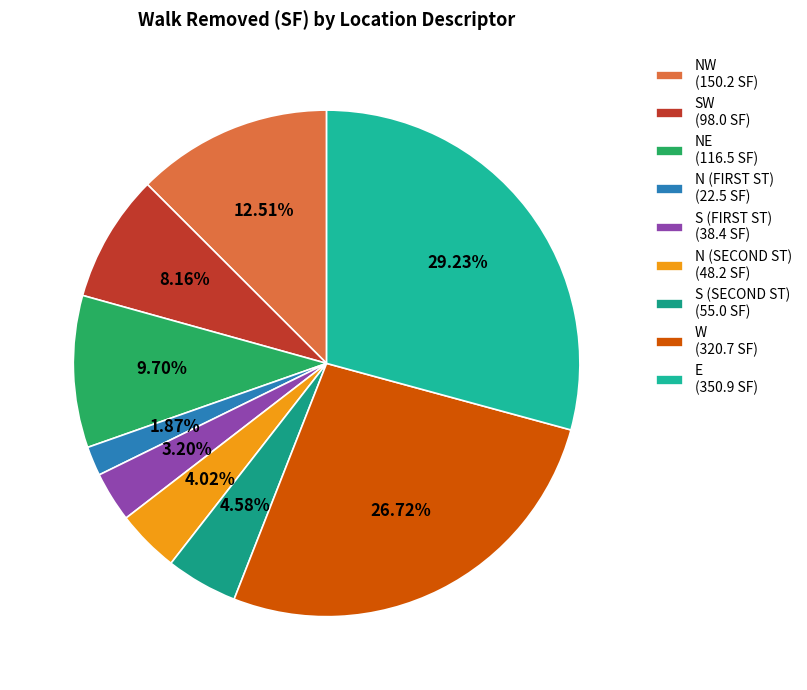

To the nearest percent, what is the average slice percentage?

11%